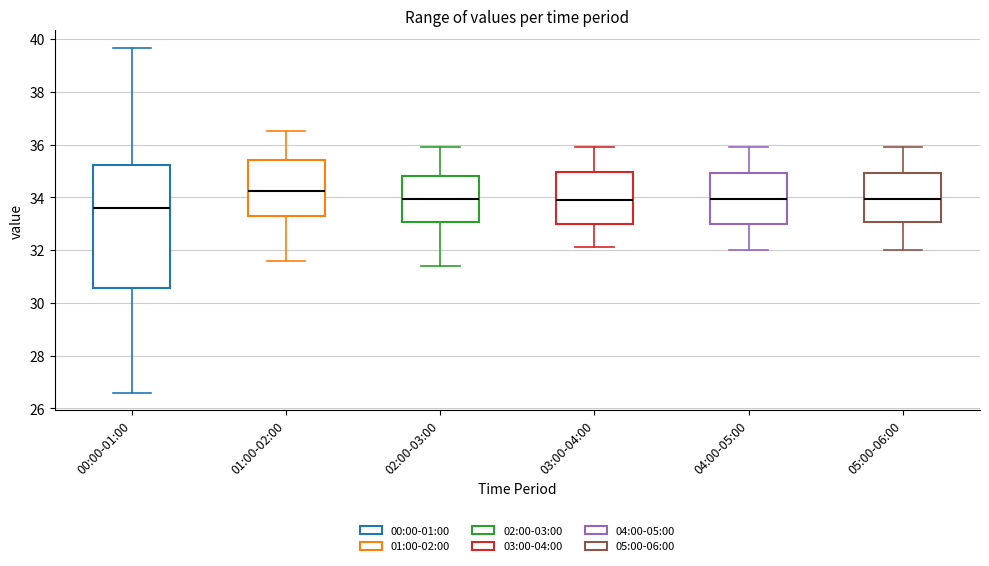

Reading left to right, transcribe this box plot: for each box, give where its median line is, the range the box spans, and where its two whiskers end, as read against the y-axis. The values are not printed on the chart, so give them approximately, as read against the axis.

00:00-01:00: median 33.6, box 30.6 to 35.2, whiskers 26.6 to 39.6
01:00-02:00: median 34.2, box 33.2 to 35.4, whiskers 31.6 to 36.6
02:00-03:00: median 34.0, box 33.0 to 34.8, whiskers 31.4 to 36.0
03:00-04:00: median 34.0, box 33.0 to 35.0, whiskers 32.2 to 36.0
04:00-05:00: median 34.0, box 33.0 to 35.0, whiskers 32.0 to 36.0
05:00-06:00: median 34.0, box 33.0 to 35.0, whiskers 32.0 to 36.0